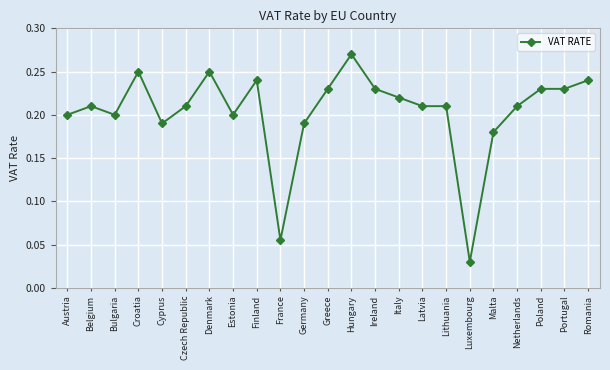

What position from the right is Finland?

15